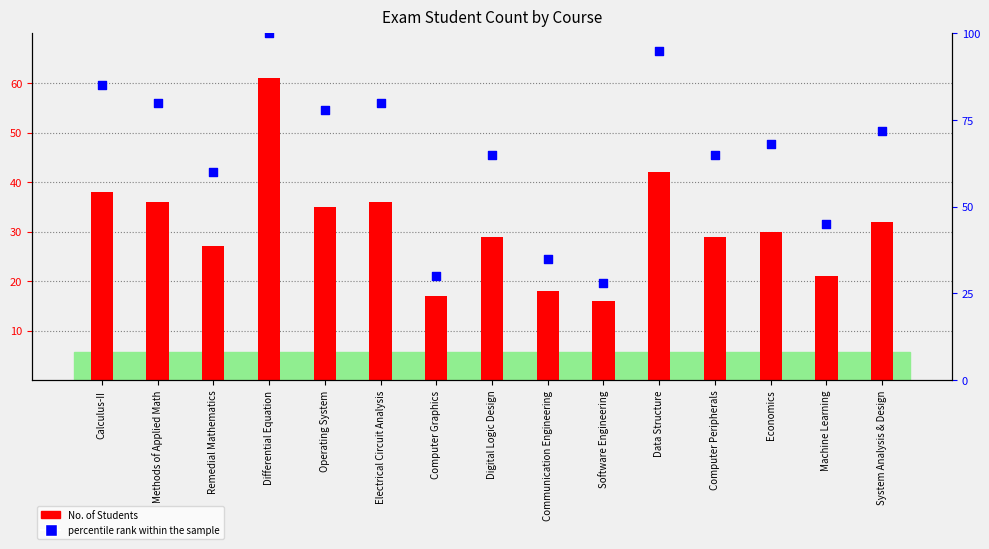

Between Electrical Circuit Analysis and Operating System, which is larger?

Electrical Circuit Analysis